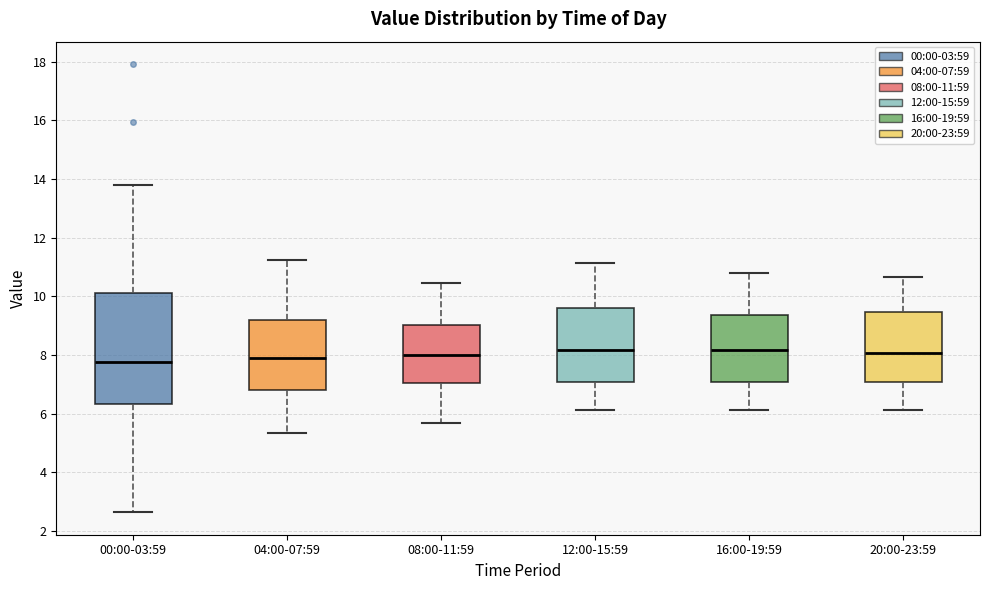

Where is the upper edge of the box for 20:00-23:59 on the y-axis? The values are not printed on the chart, so give them approximately, as read against the axis.

9.4